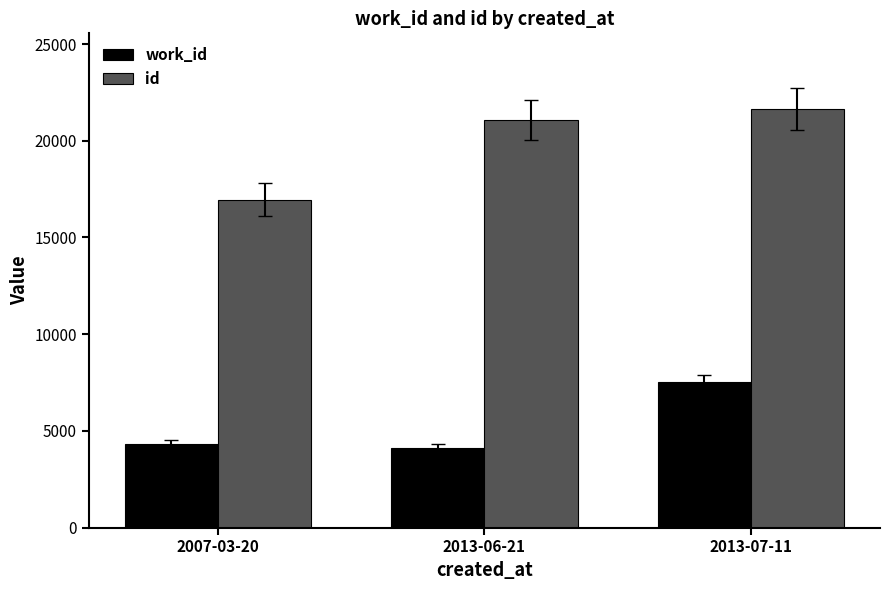

Which series has the largest total across all categories?

id